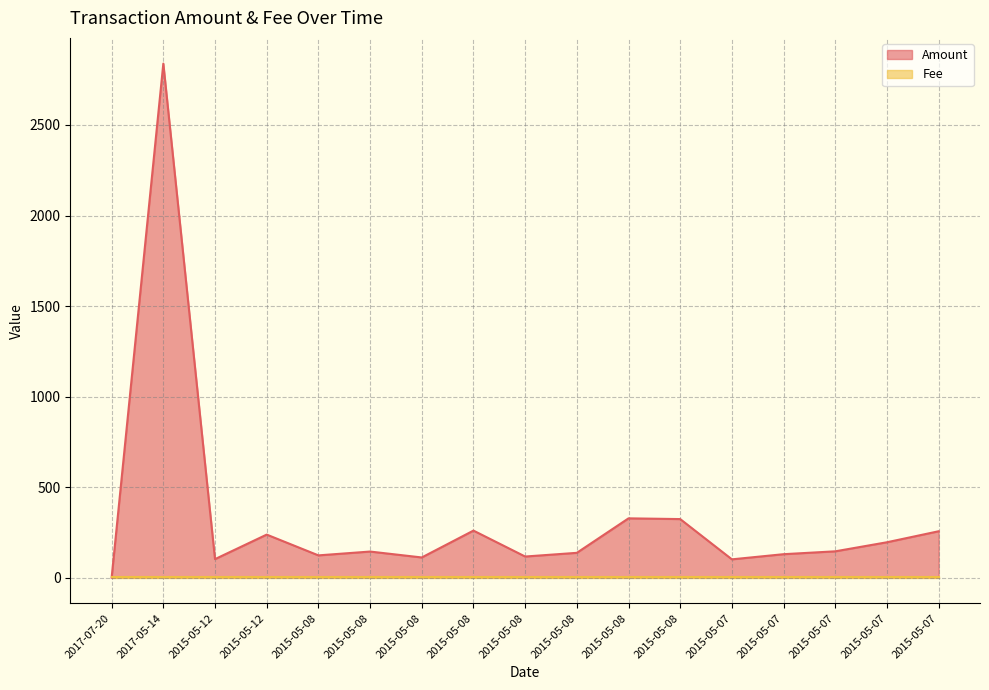

What is the value of the 12th point from the left?

123.0